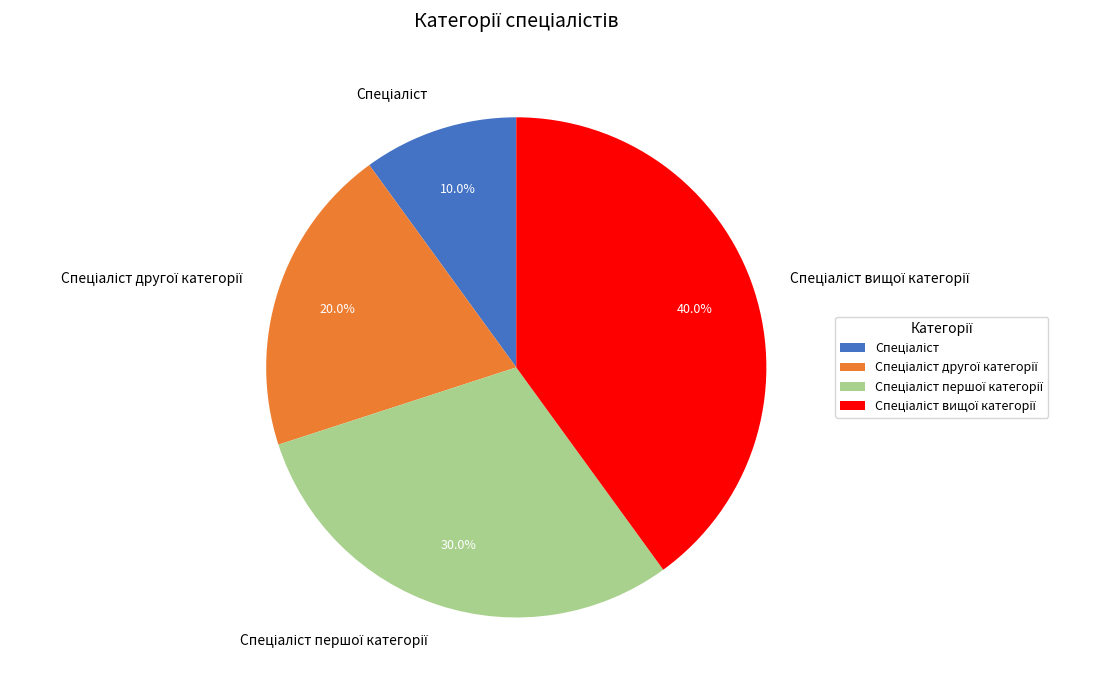

To the nearest percent, what is the average slice percentage?

25%